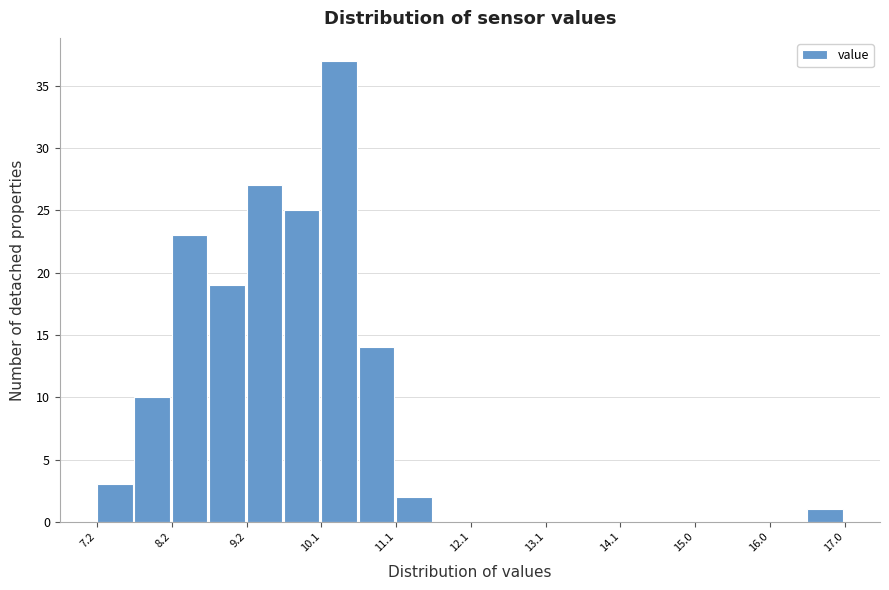

Over which range of the x-axis is the bar tallest?

10.14 to 10.63